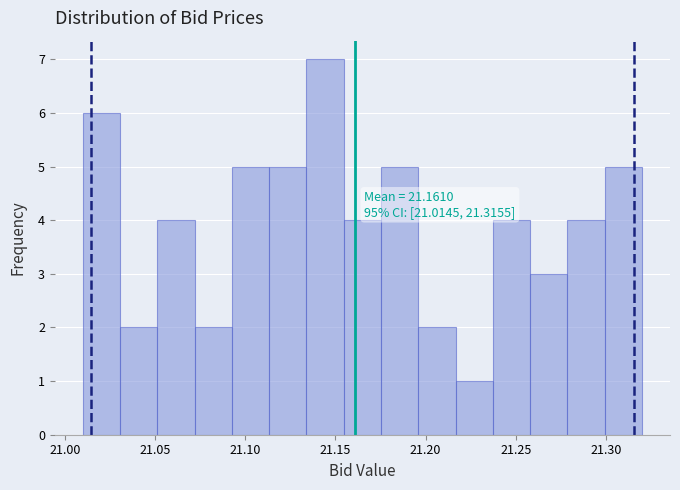

Over which range of the x-axis is the bar tallest?

21.135 to 21.155